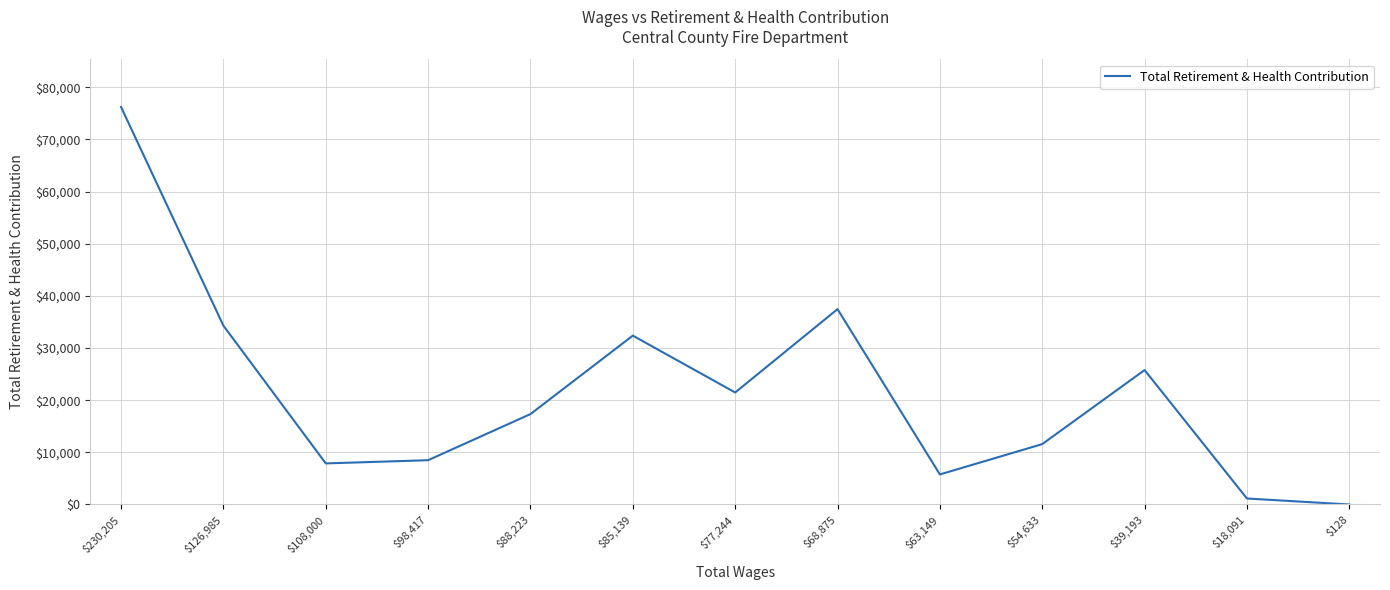

Which label corresponds to the largest value in the chart?

$230,205